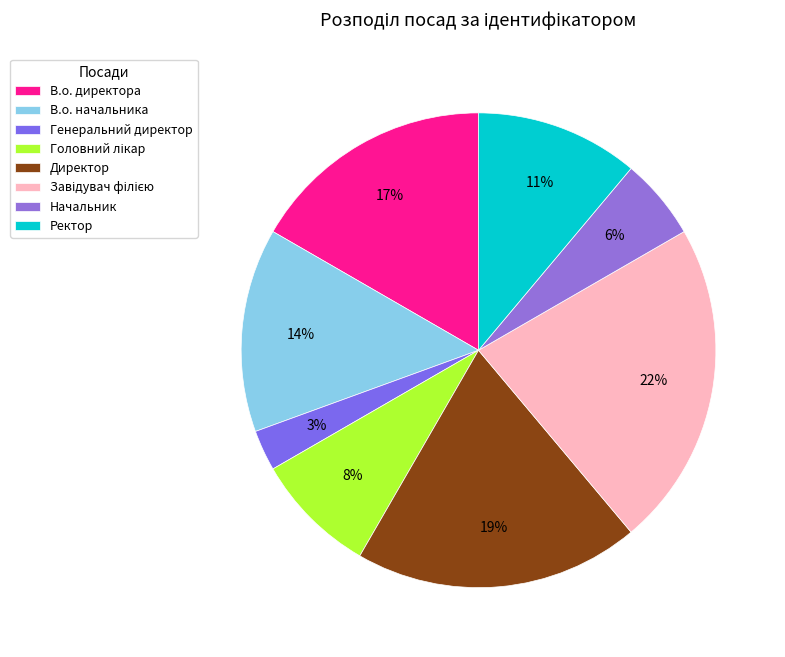

Is there a majority slice in this chart?

No